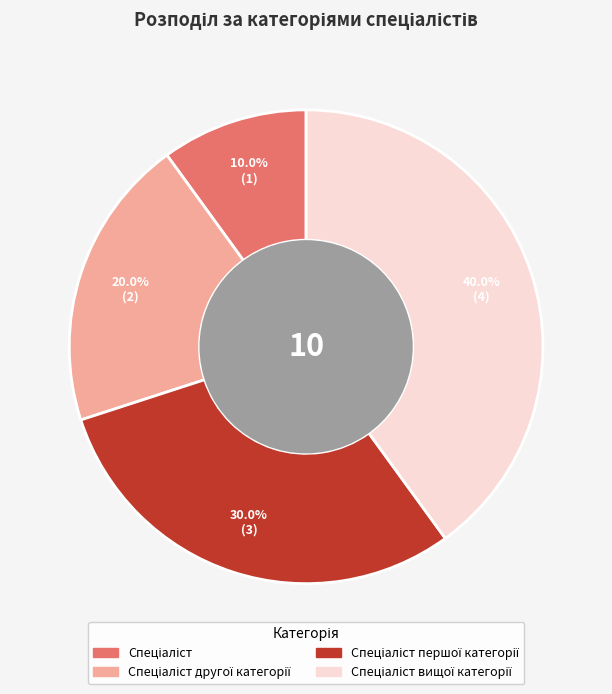

Is there a majority slice in this chart?

No